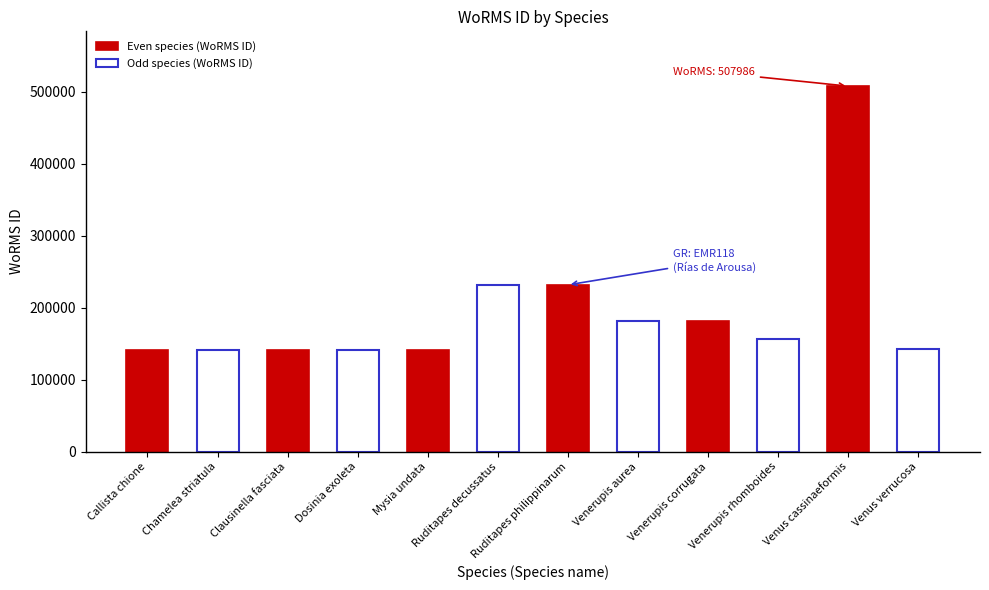

What is the value of the Even species (WoRMS ID) bar at the 1st from the left?

141906